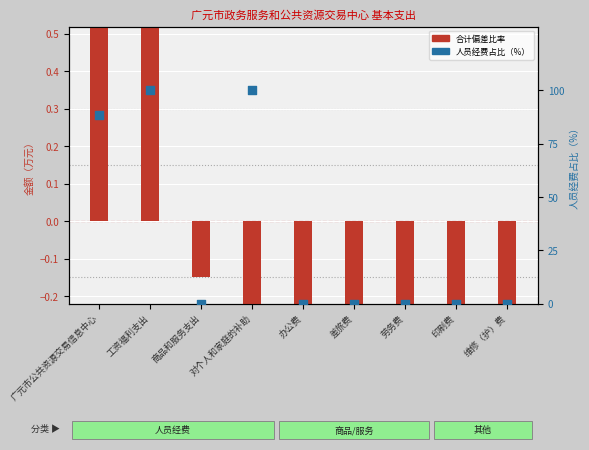

What is the total value across all series at 对个人和家庭的补助?

99.7